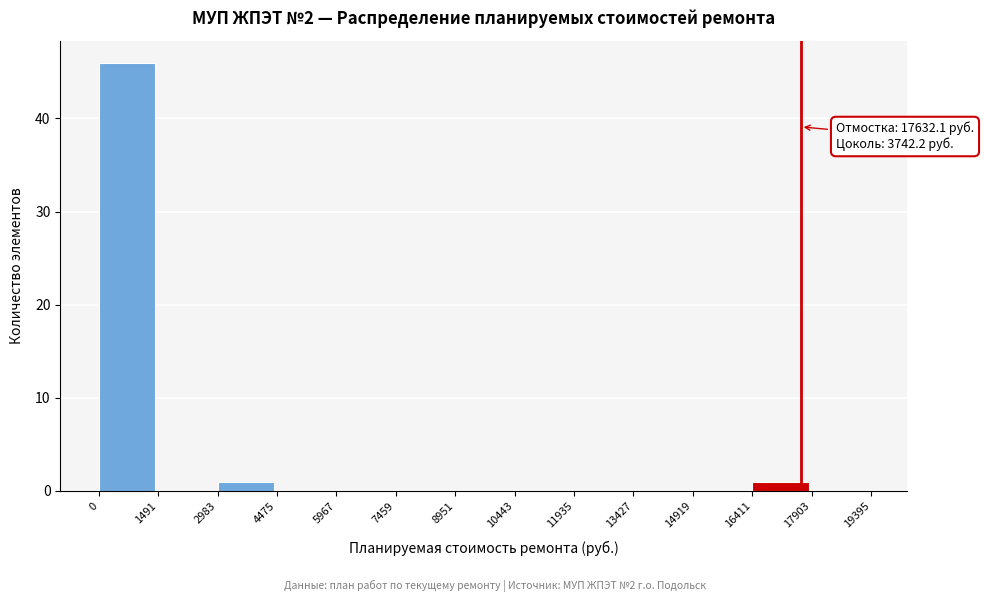

Which range on the x-axis has the tallest bar?

0 to 1491